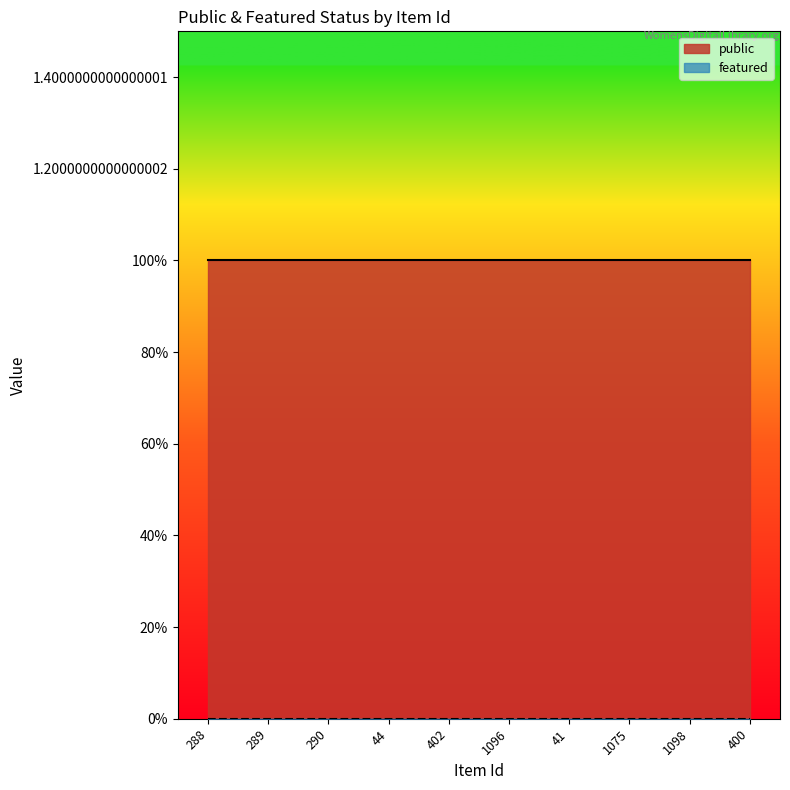

What is the sum of all public values?

10